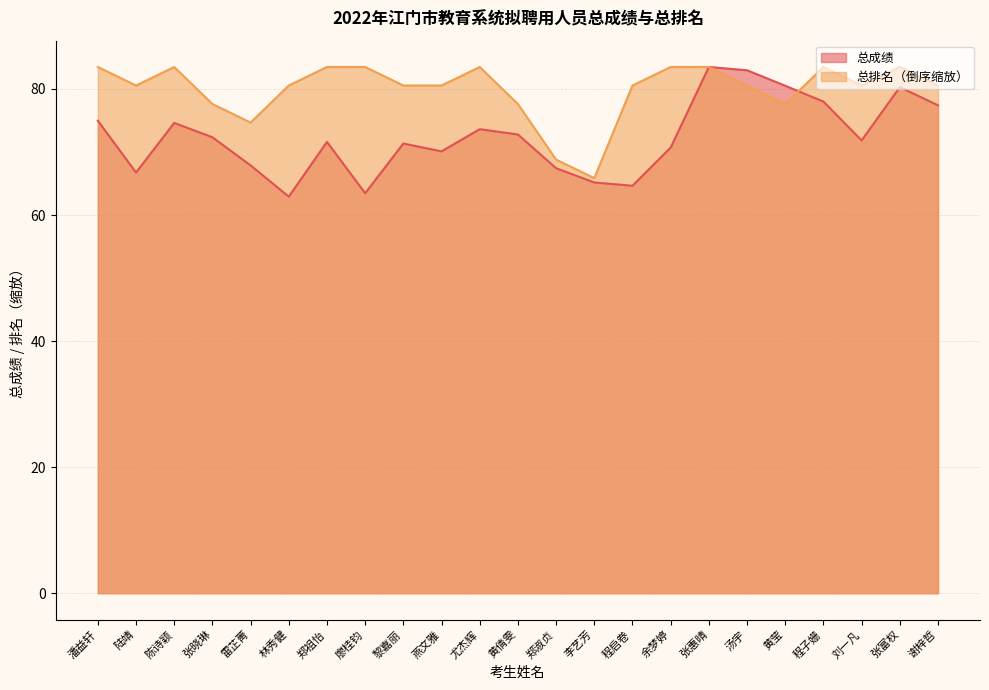

What is the label of the 6th point from the right?

汤宇